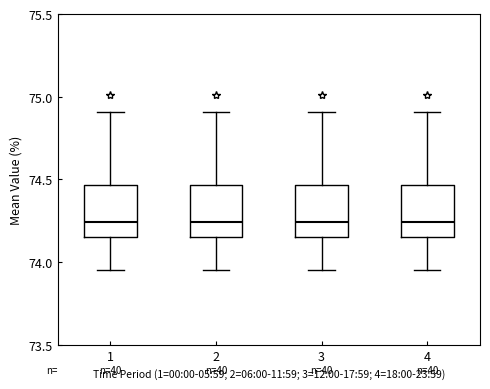

Where is the lower edge of the box at x = 2 on the y-axis? The values are not printed on the chart, so give them approximately, as read against the axis.

74.15